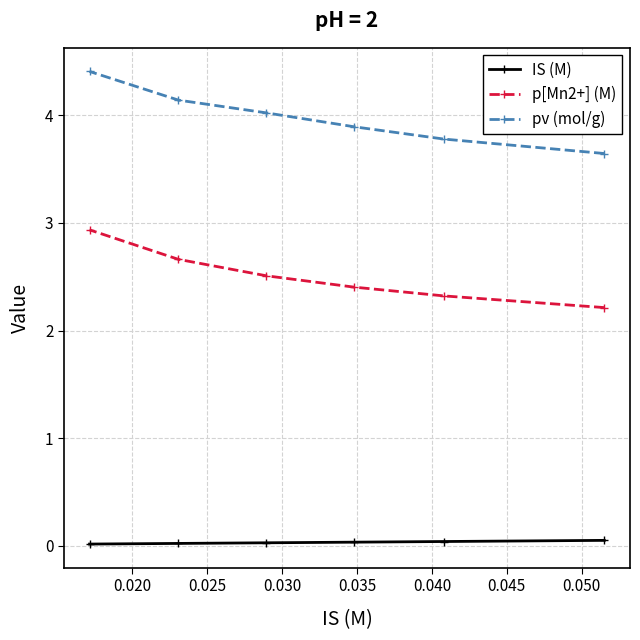

Between 0.015 and 0.020, which series saw the biggest shift?

pv (mol/g)